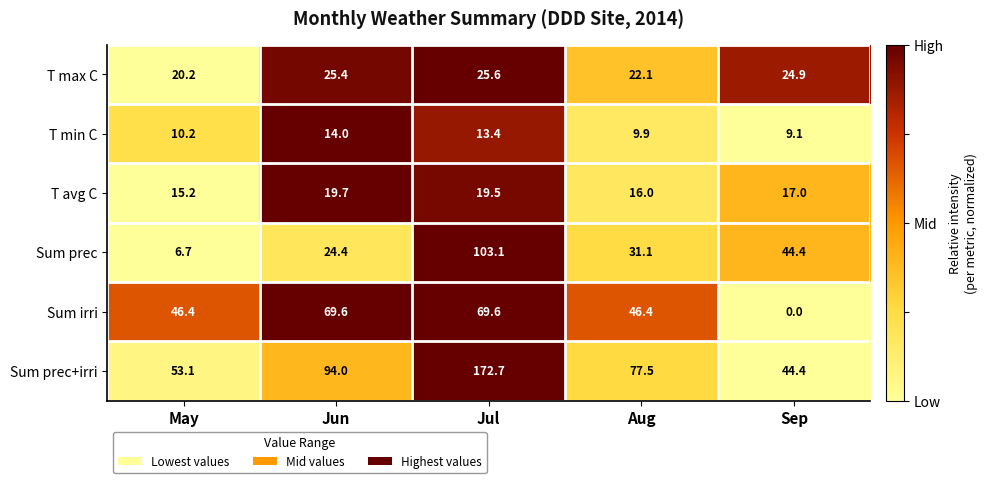

What is the maximum value shown in the chart?

172.7